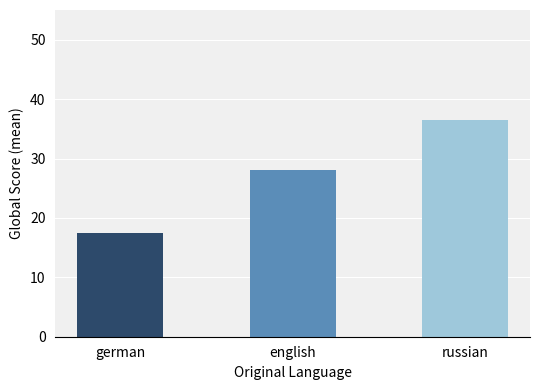

What is the label of the 3rd bar from the right?

german